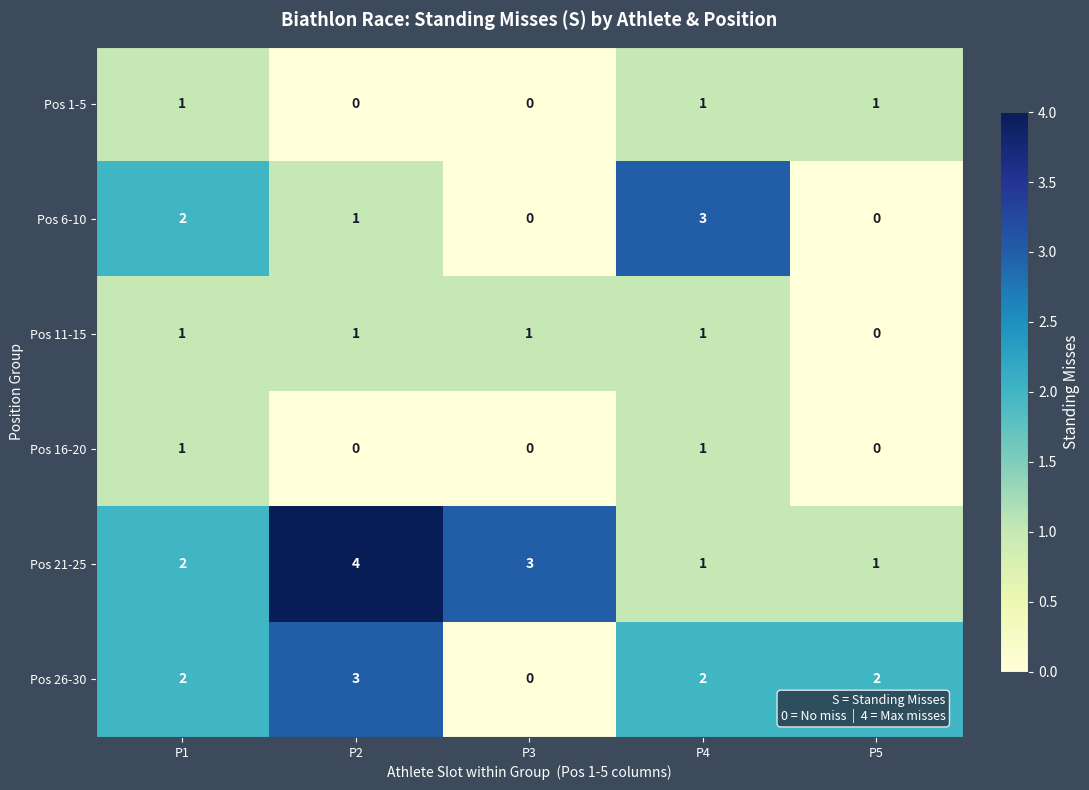

Between P2 and P4, which series saw the biggest shift?

Pos 21-25